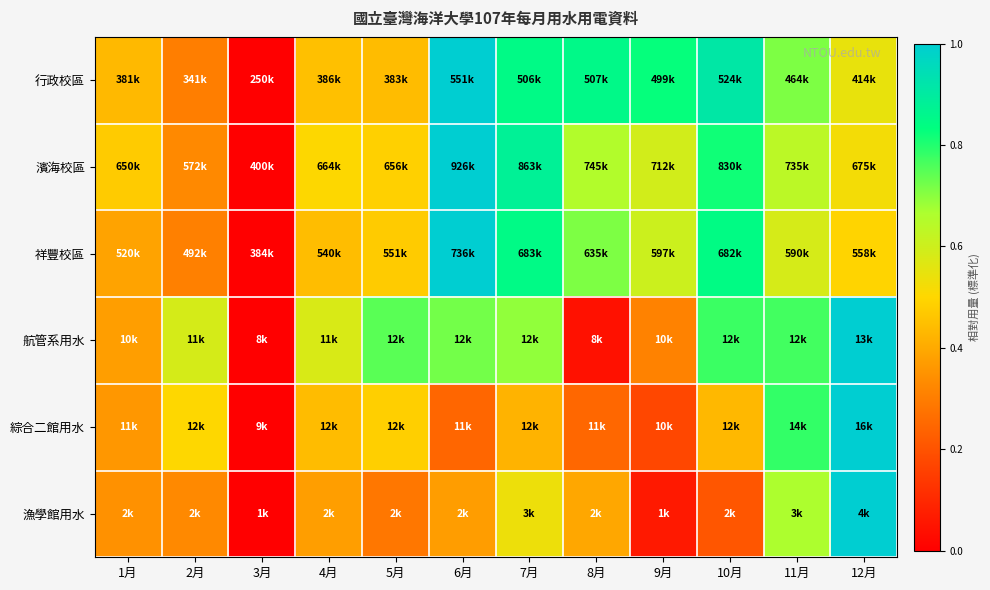

What is the total value across all series at 4月?

2.8